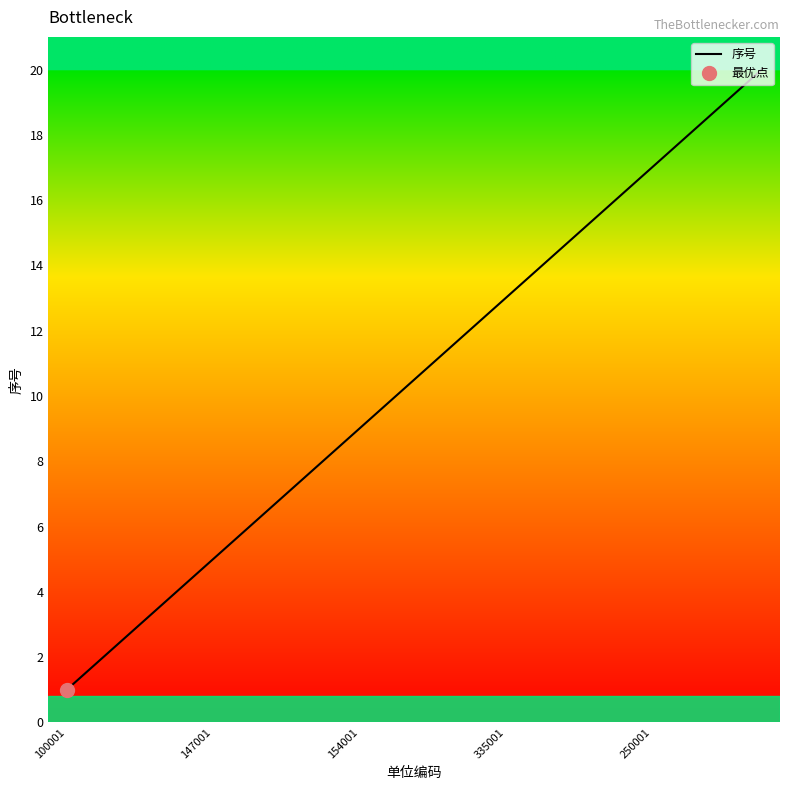

What position from the right is 6?

14